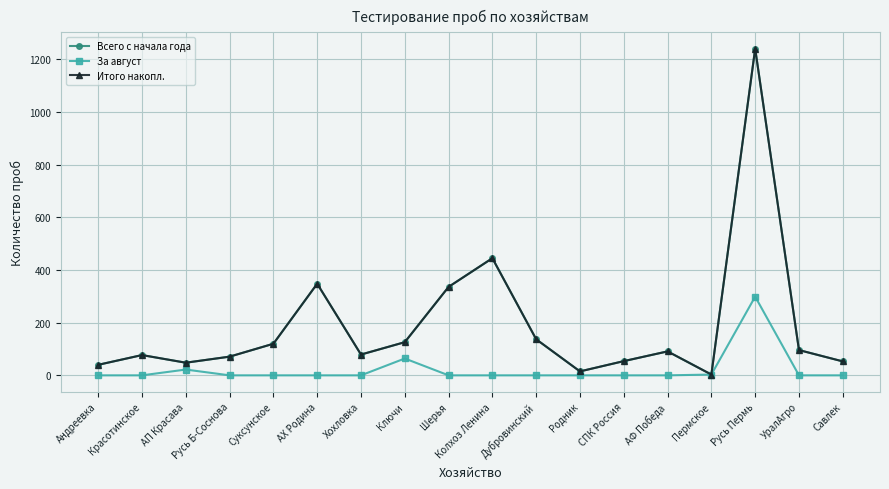

Does the chart have visible grid lines?

Yes